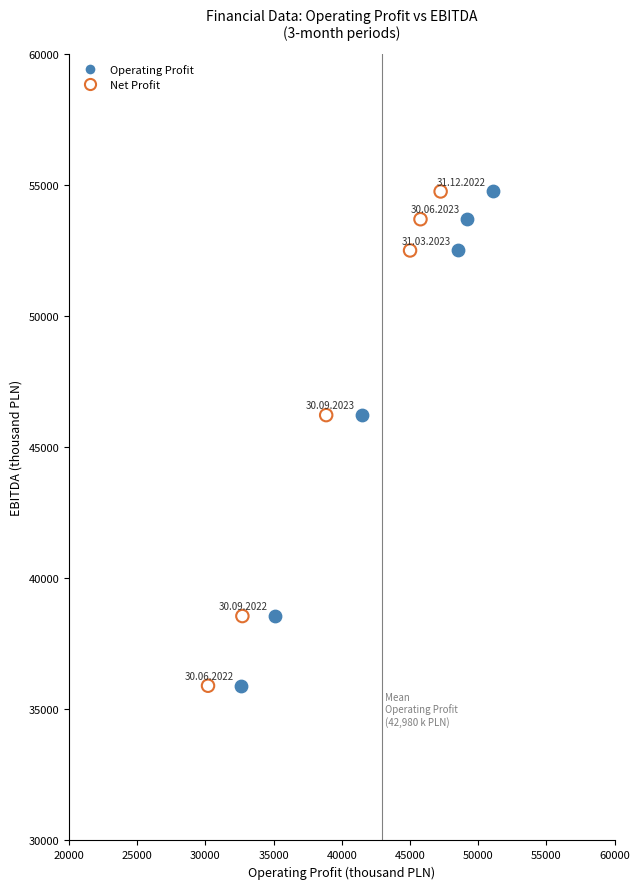

What are all the series names shown in the legend?

Operating Profit, Net Profit